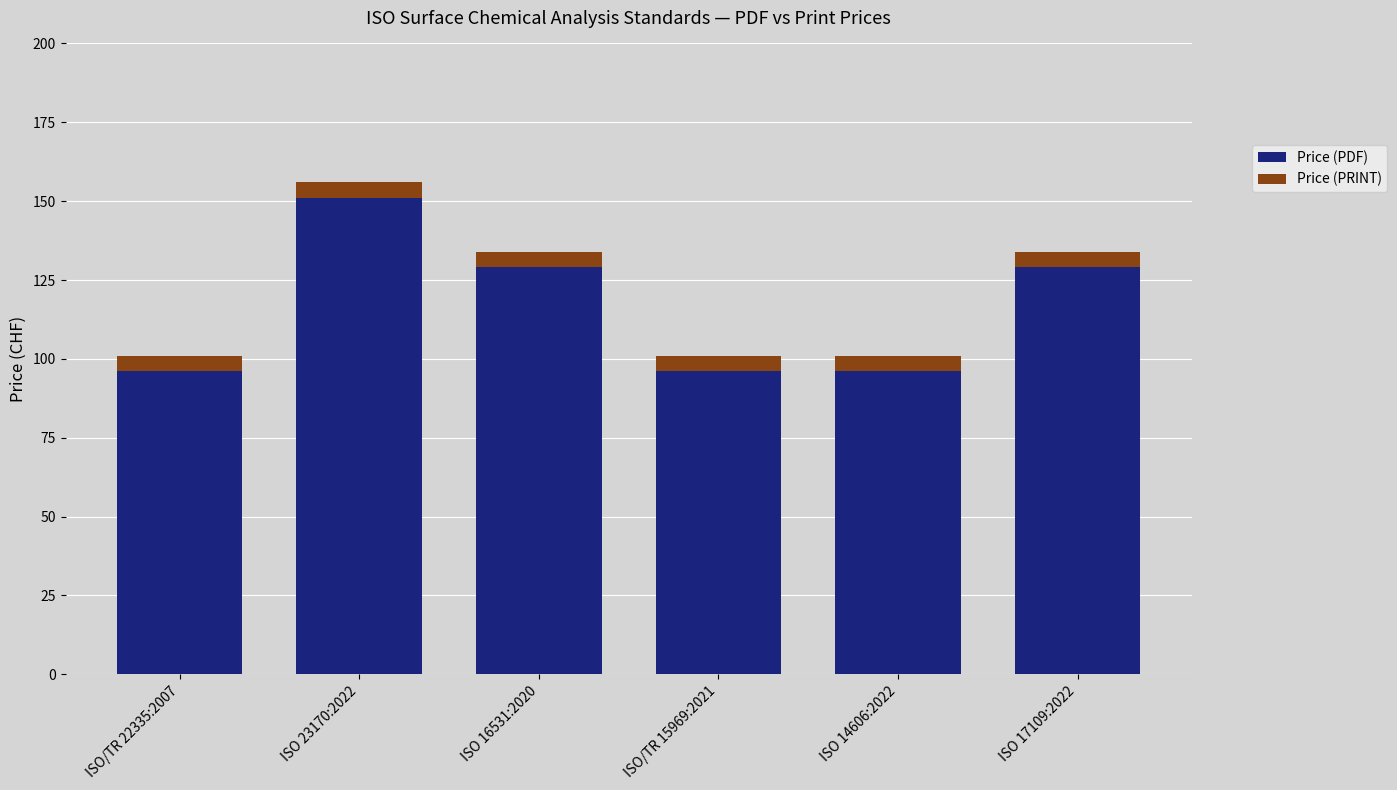

At which category is the sum across all series the highest?

ISO 23170:2022